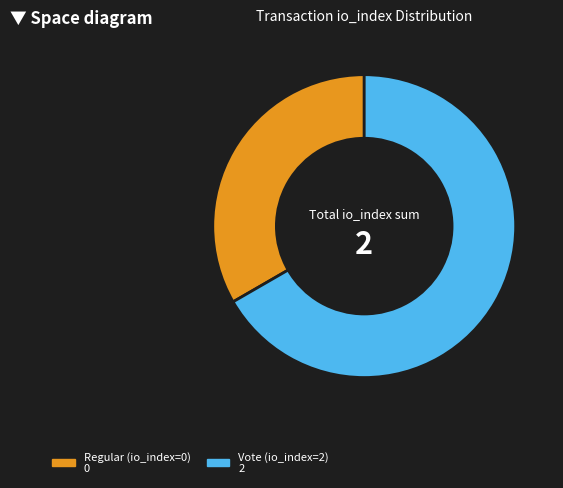

Rank the categories by value from highest to lowest.

Vote (io_index=2), Regular (io_index=0)